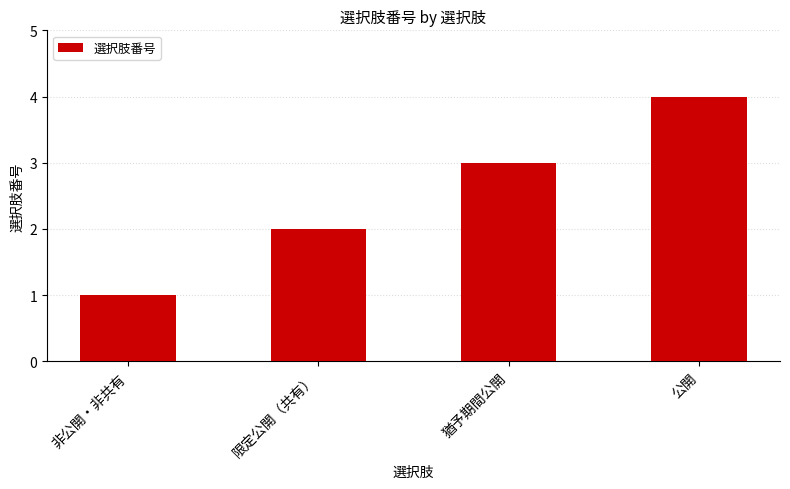

Which category has the lowest value across all series?

非公開・非共有